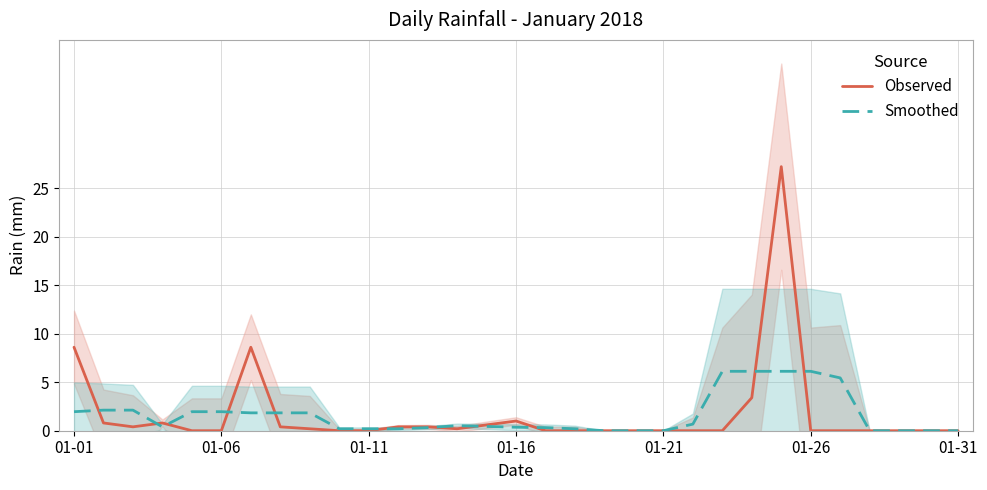

What is the maximum value for Smoothed?

6.1